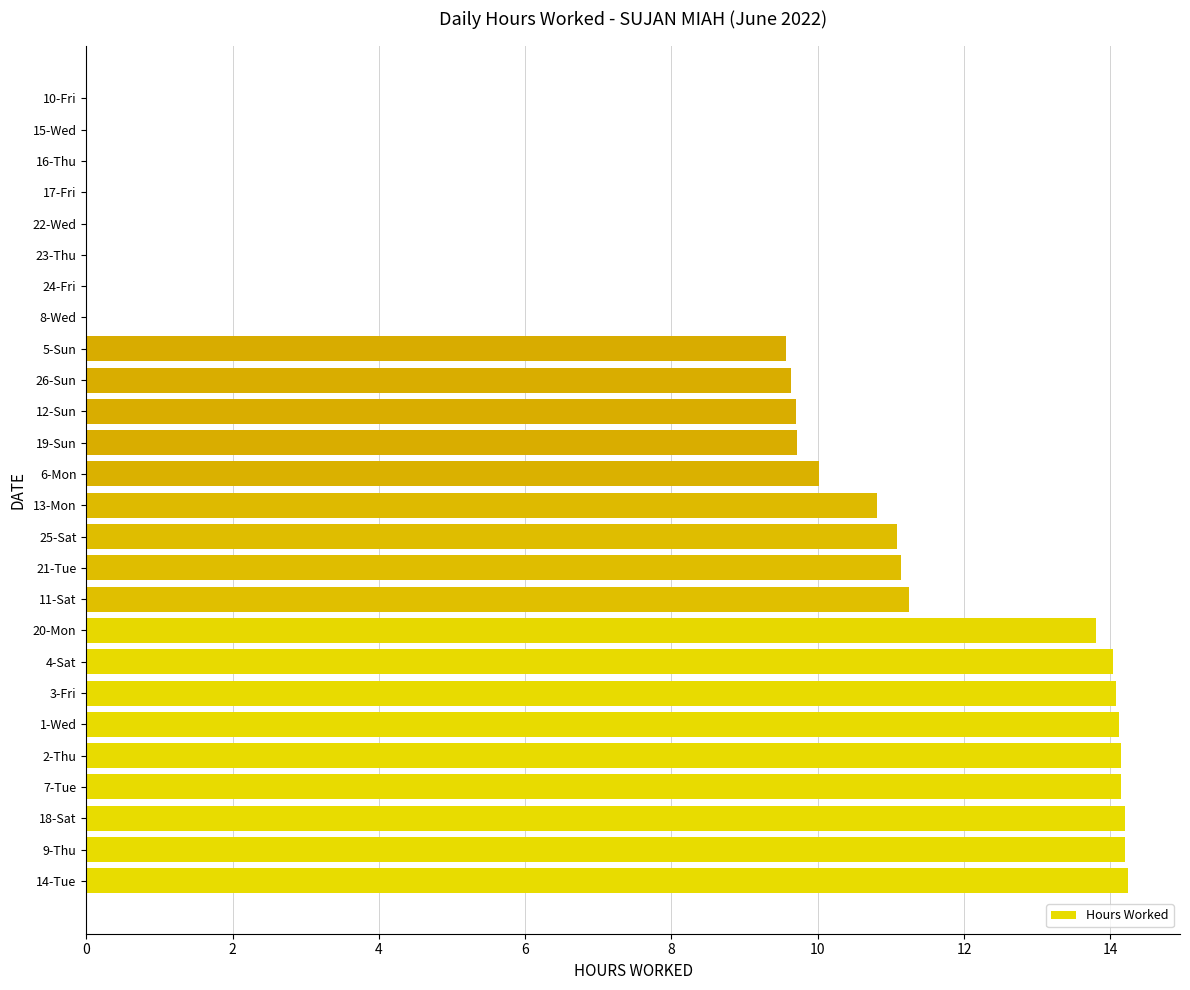

How many data points does each series have?

26